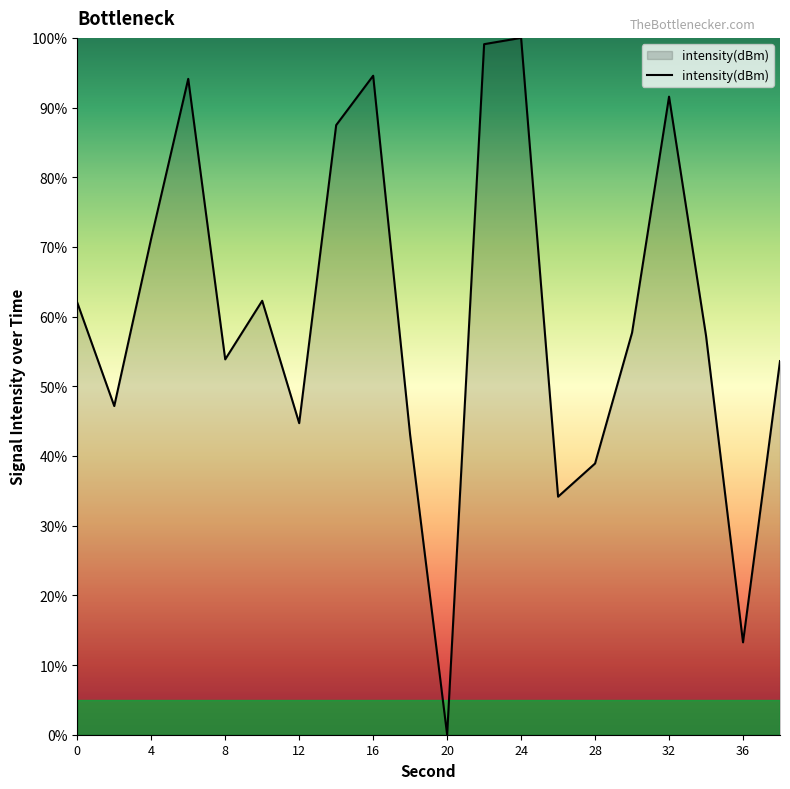

What is the maximum value shown in the chart?

100.0